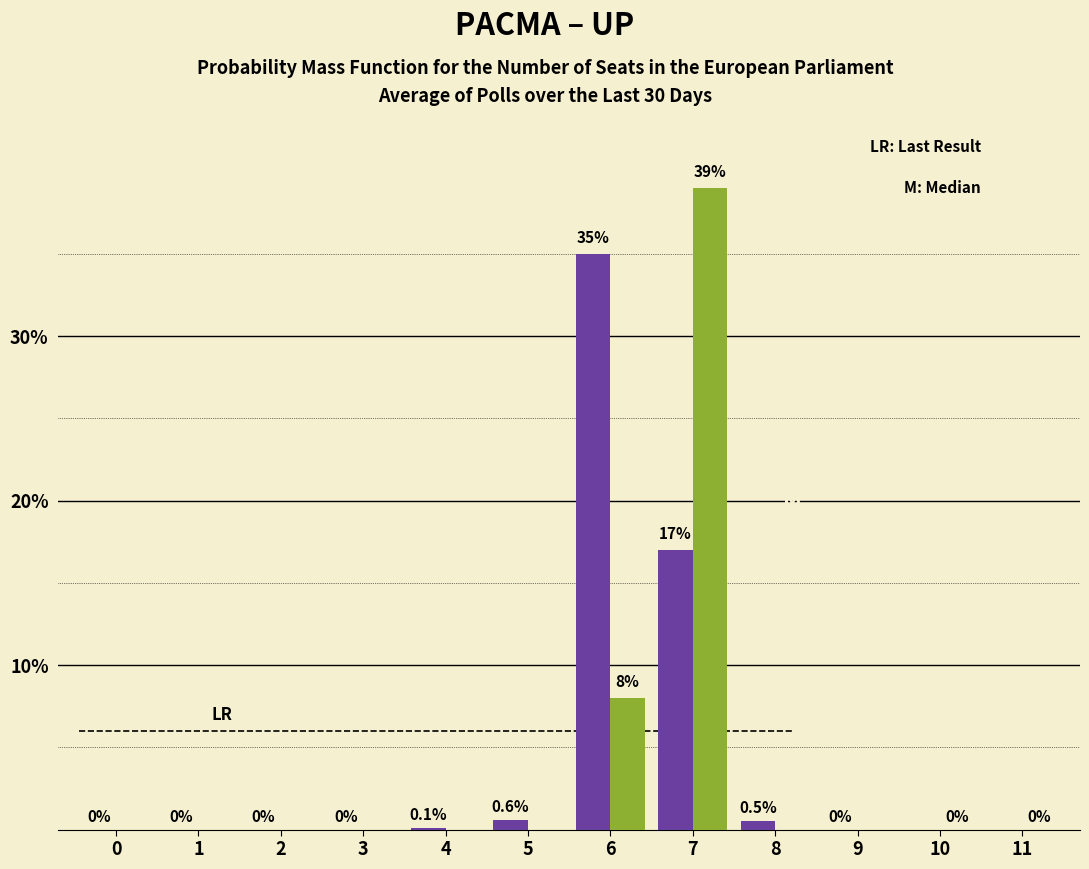

At which category is the sum across all series the highest?

7